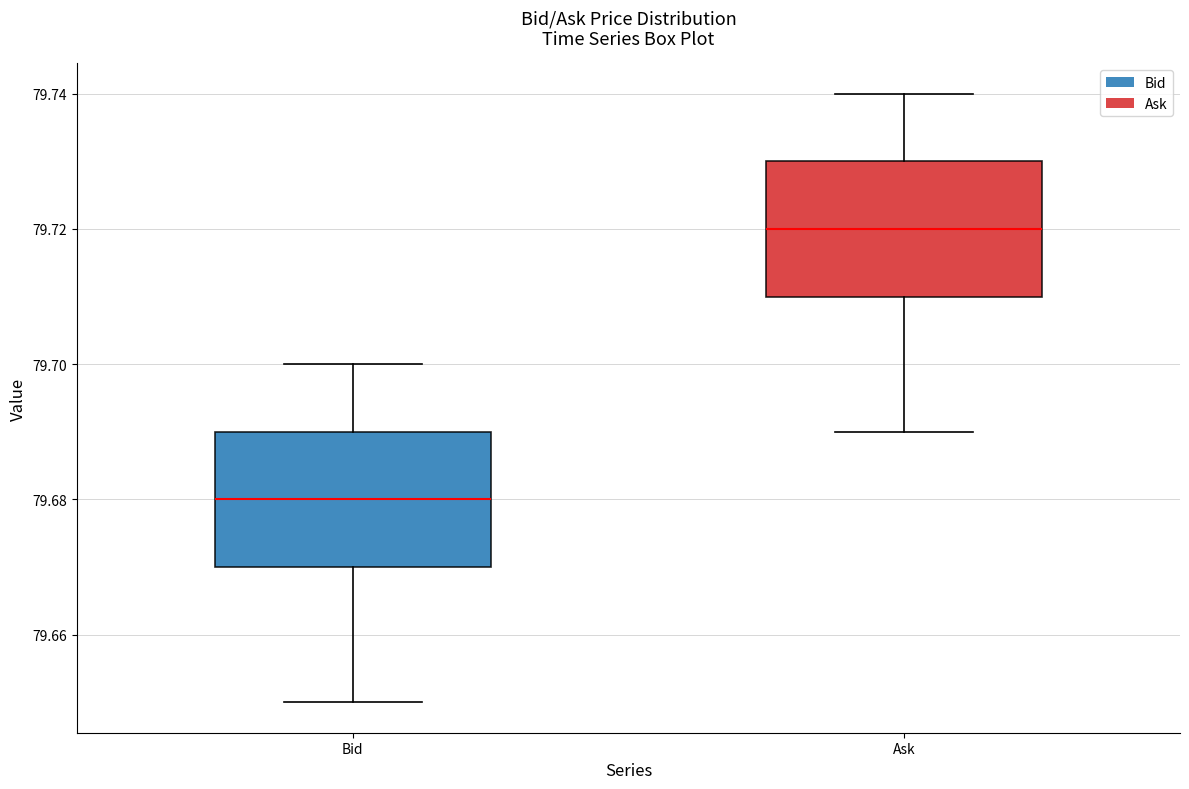

Where does the median line of the box for Ask sit on the y-axis? The values are not printed on the chart, so give them approximately, as read against the axis.

79.72